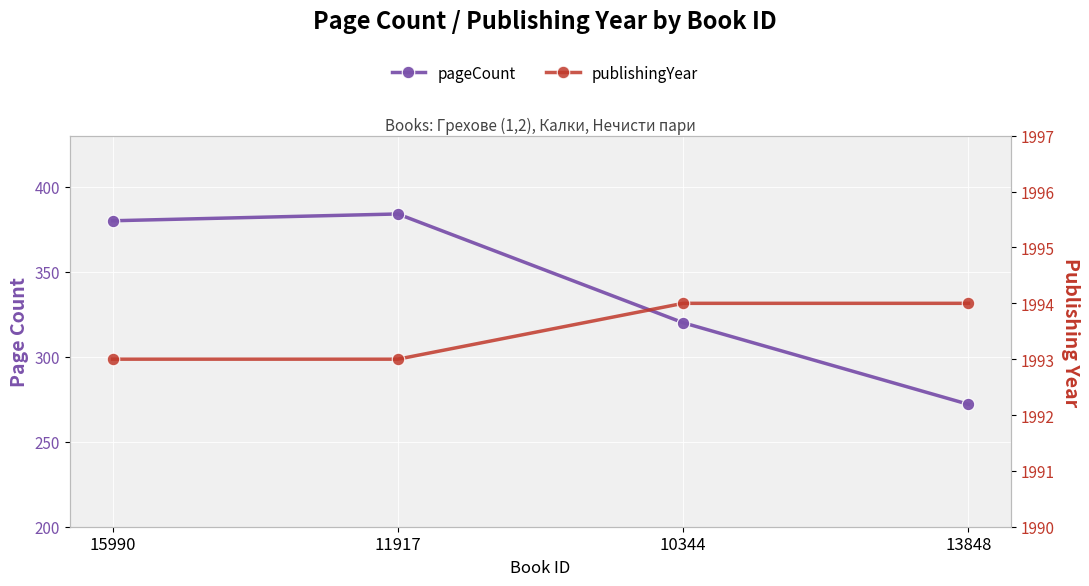

List the series in order of their peak value, lowest first.

pageCount, publishingYear